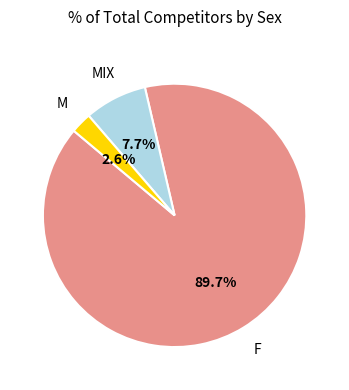

Is there a majority slice in this chart?

Yes